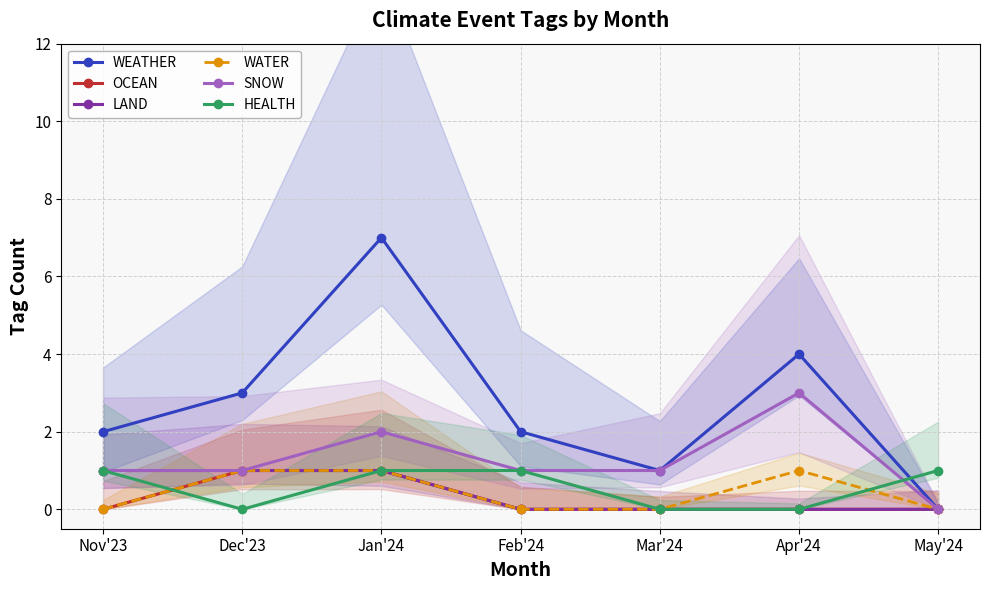

What is the difference between the highest and lowest values at Jan'24?

6